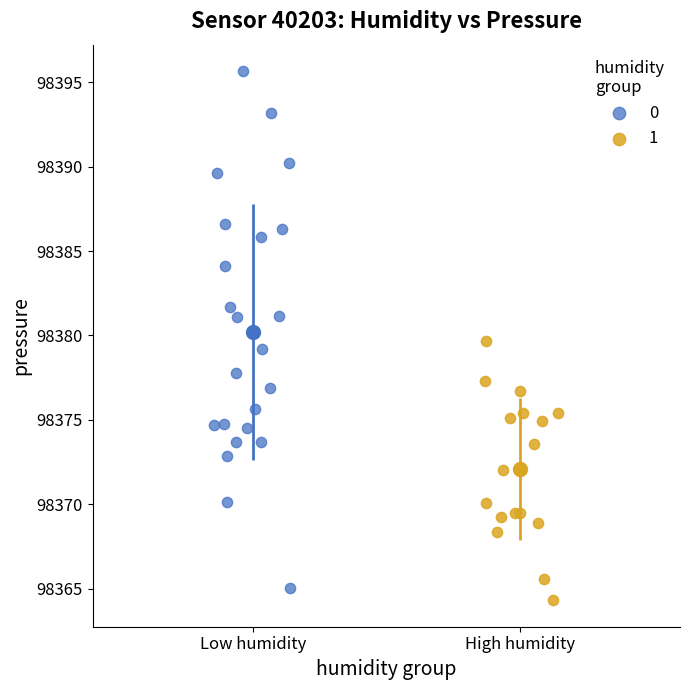

Which series has the widest spread of Y values?

0